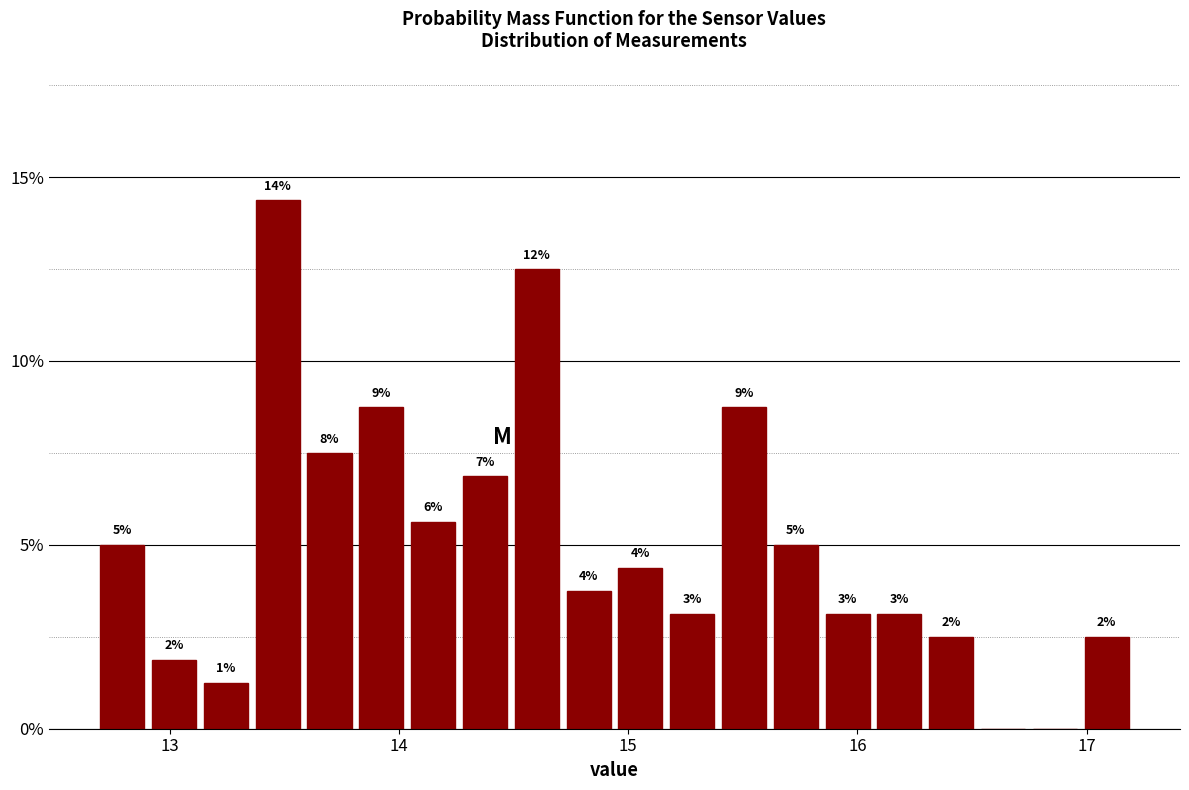

Around what value on the x-axis is the tallest bar? Give the approximate position of its centre, as read against the axis.

13.5